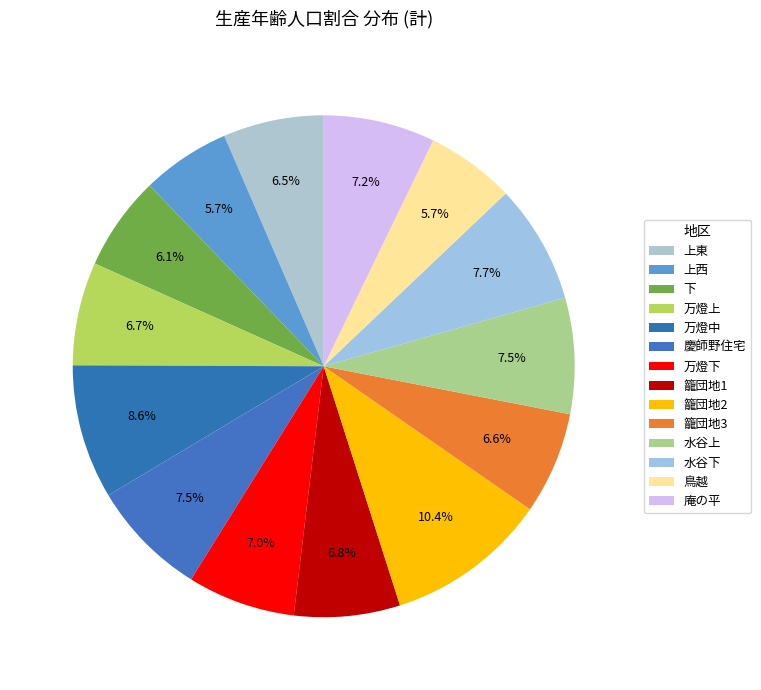

Count the number of slices in the pie.

14